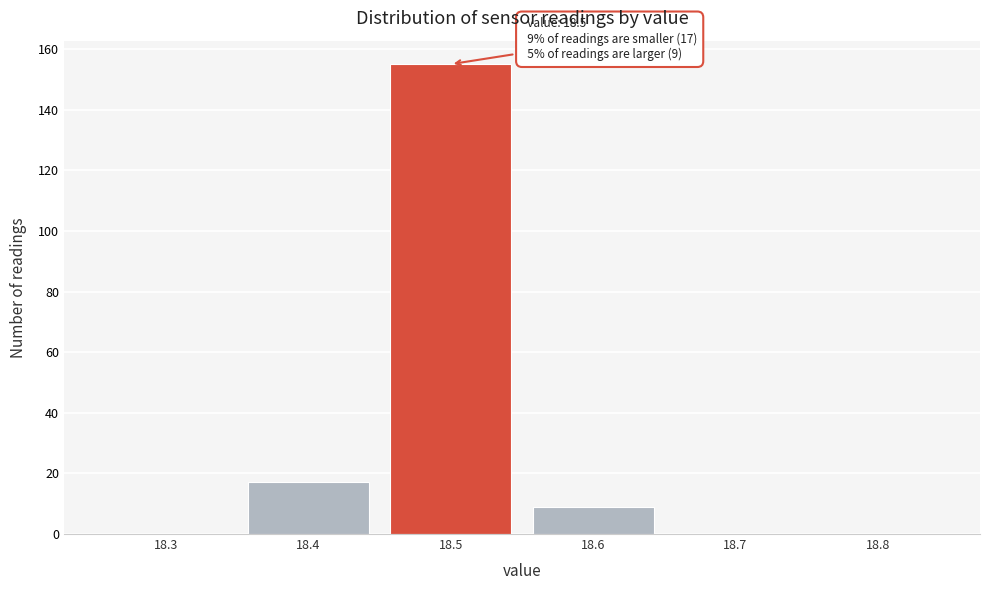

Over which range of the x-axis is the bar tallest?

18.45 to 18.55